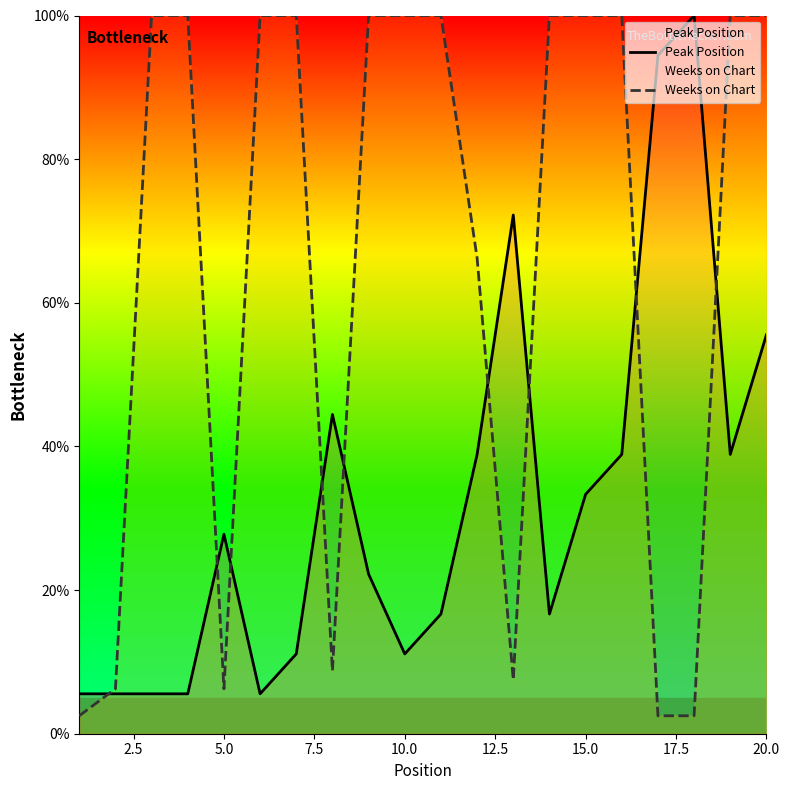

True or false: Weeks on Chart and Peak Position cross at least once.

True